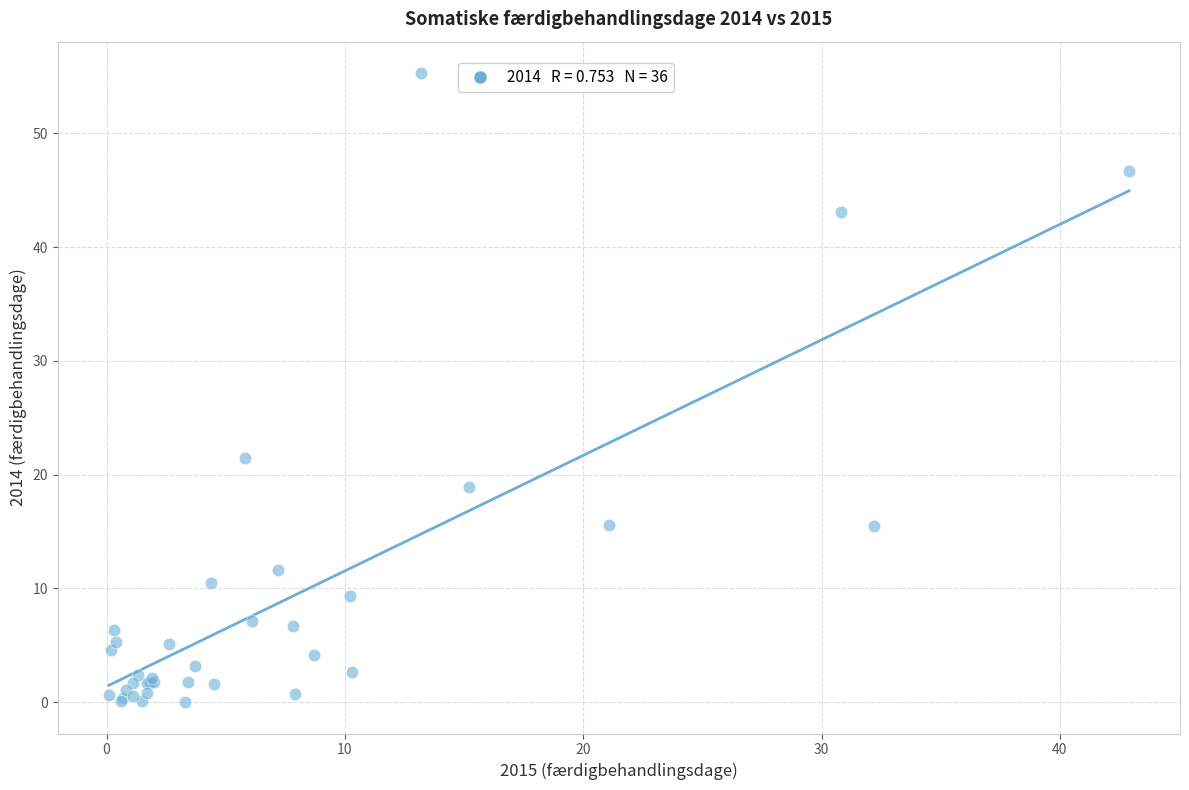

What Y value in the scatter plot is closest to 27?

21.5